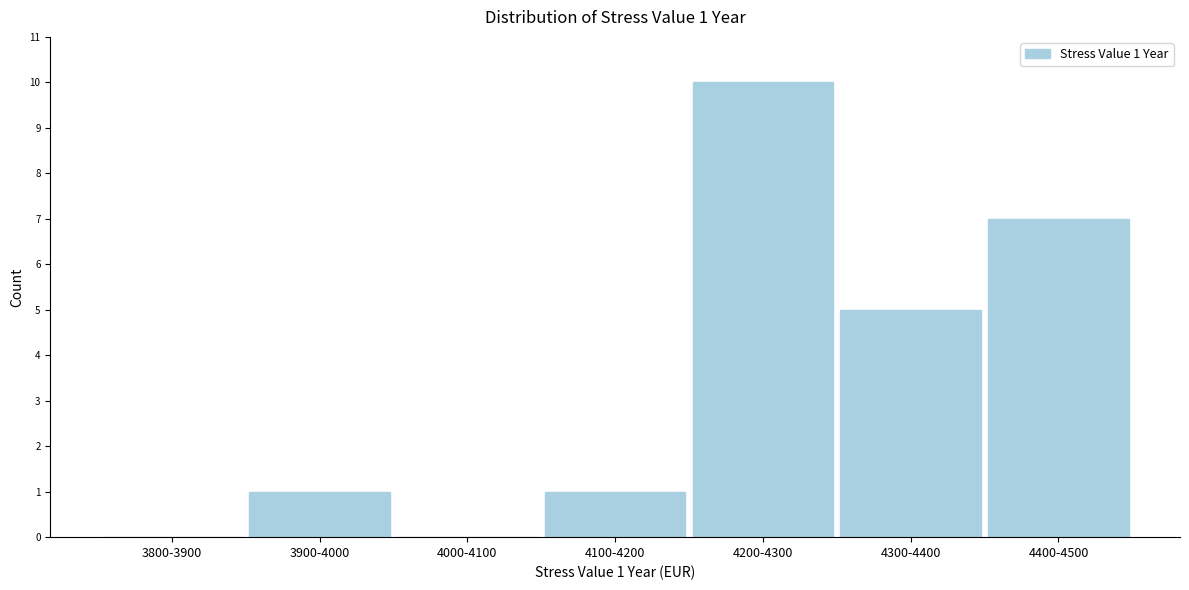

Reading right to left, transcribe all the data shown in this chart.

4400-4500=7	4300-4400=5	4200-4300=10	4100-4200=1	4000-4100=0	3900-4000=1	3800-3900=0